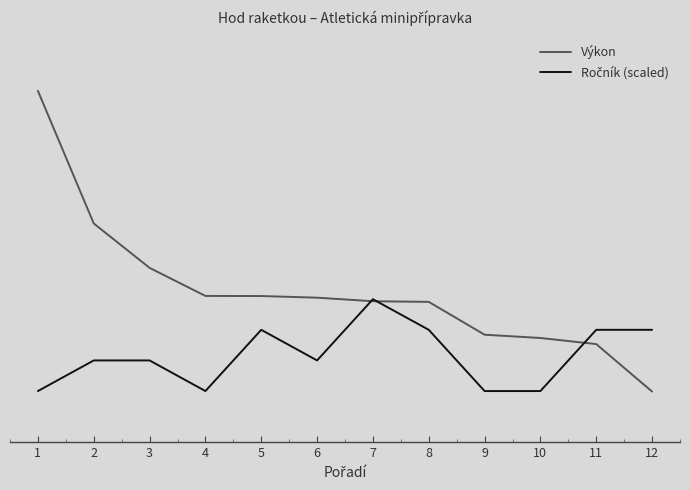

At how many categories does at least one series exceed 10?

8